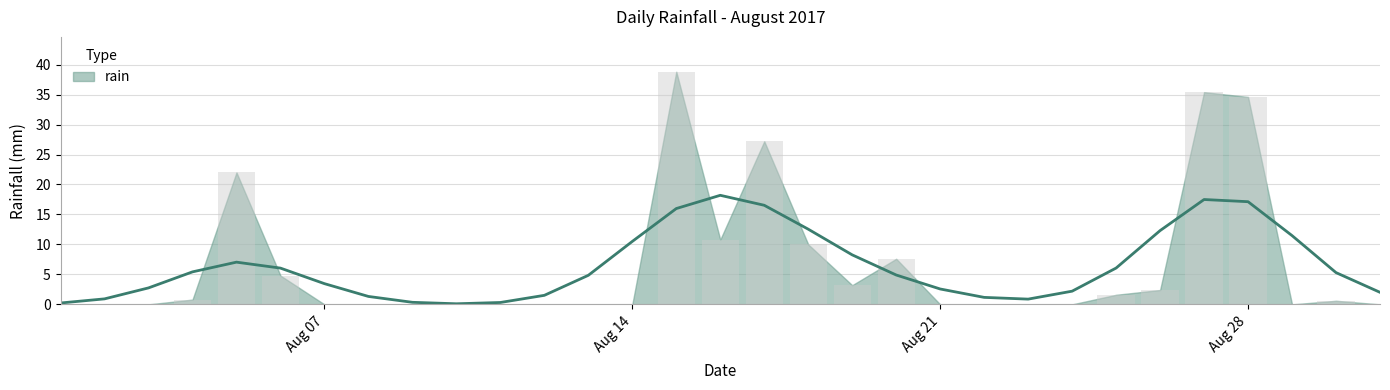

What is the difference between the values at 2017-08-29 and 2017-08-17?

27.2